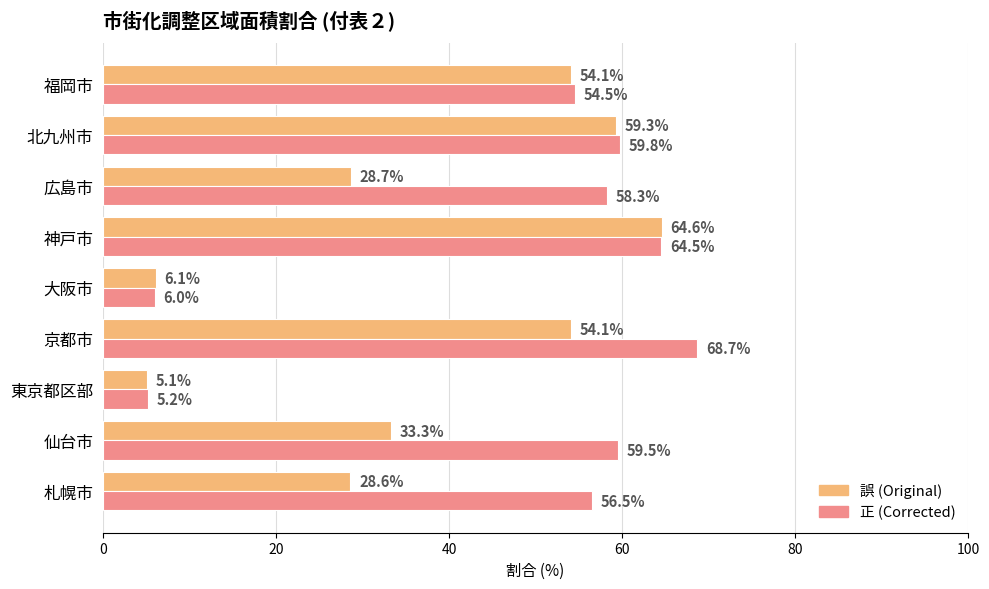

Is it true that 誤 (Original) equals 17.0 at 広島市?

False